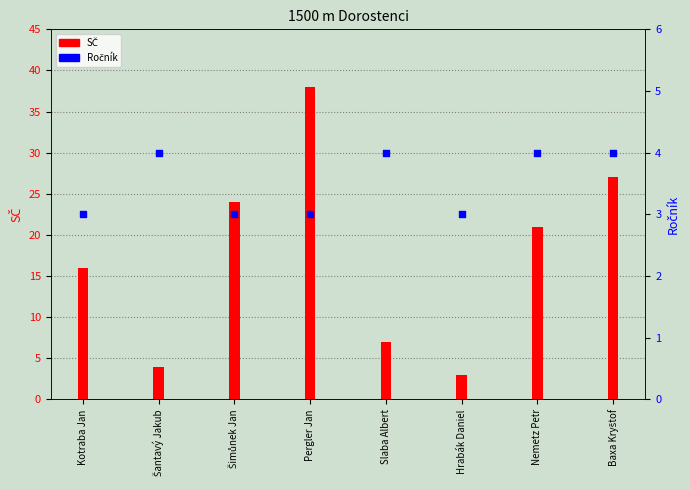

What are all the series names shown in the legend?

SČ, Ročník